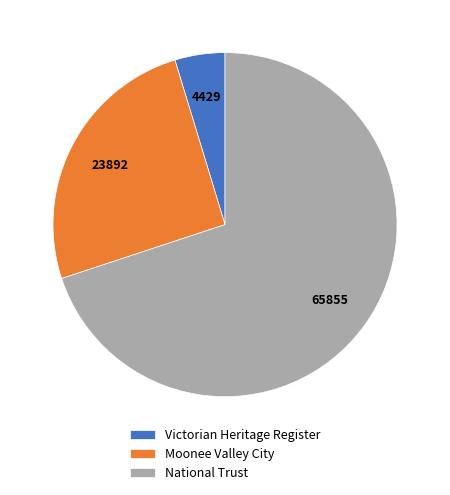

Which category has the smallest portion of the pie?

Victorian Heritage Register